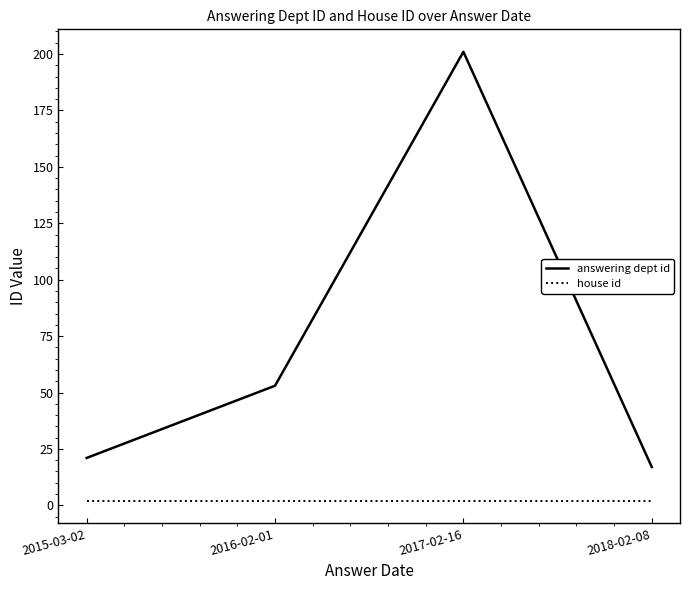

Rank the series by their average value, from highest to lowest.

answering dept id, house id